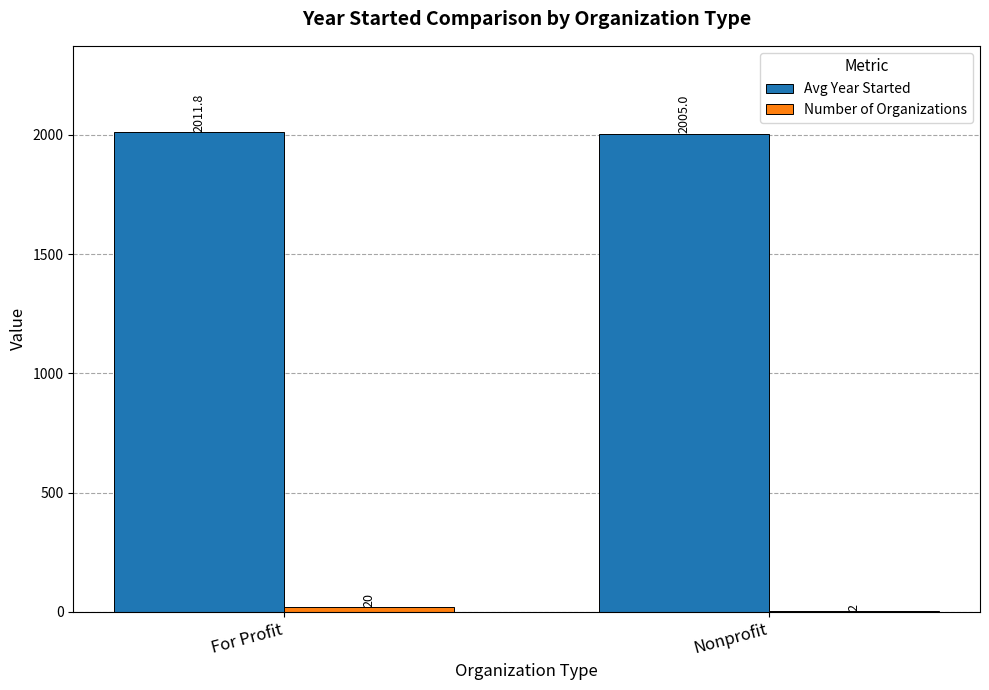

Which series has the largest total across all categories?

Avg Year Started